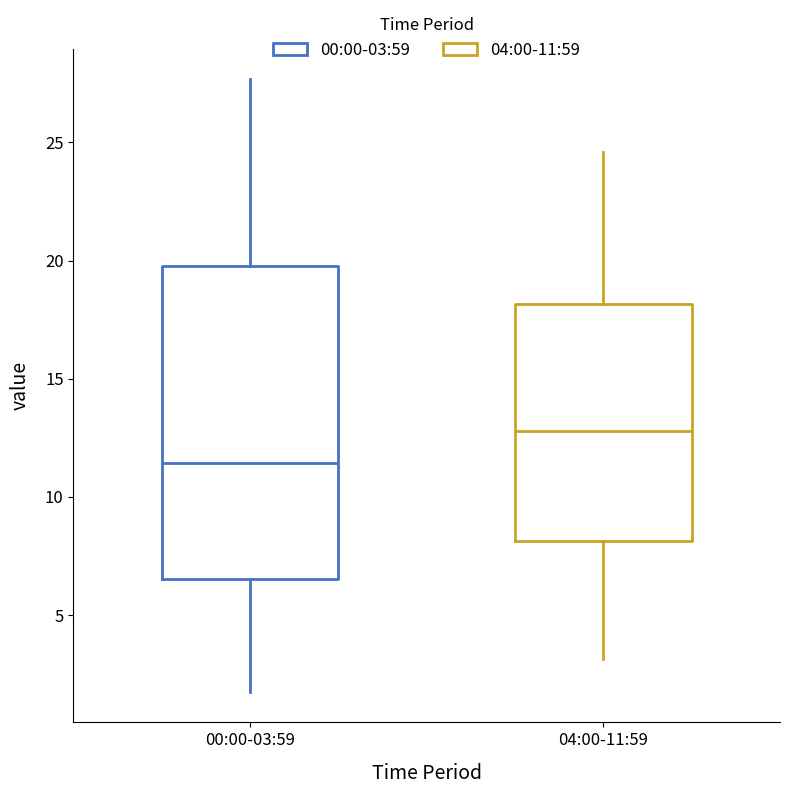

Where does the upper whisker of the box for 04:00-11:59 end on the y-axis? The values are not printed on the chart, so give them approximately, as read against the axis.

24.5